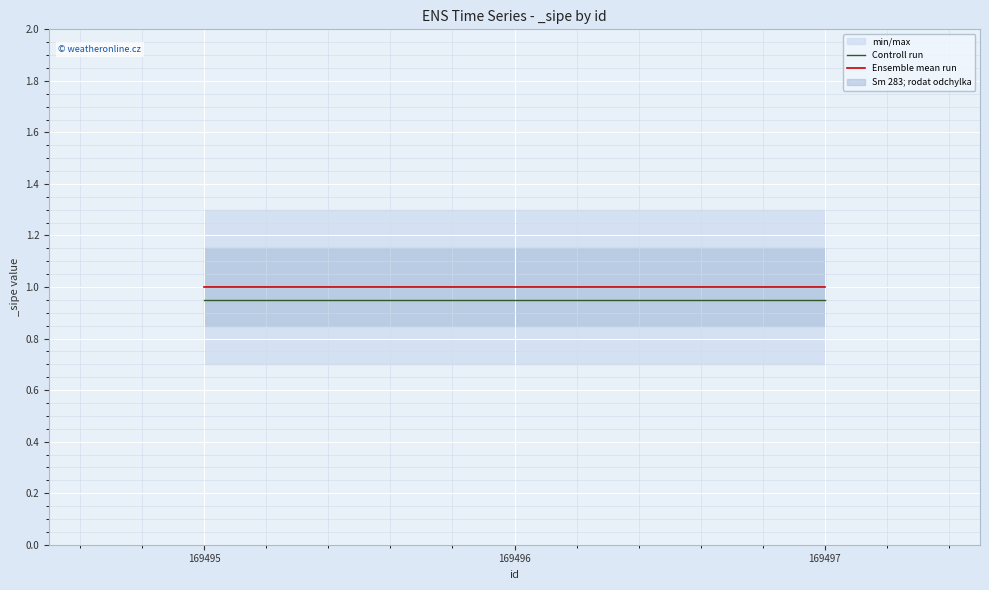

Does the chart display data point markers on the line(s)?

No